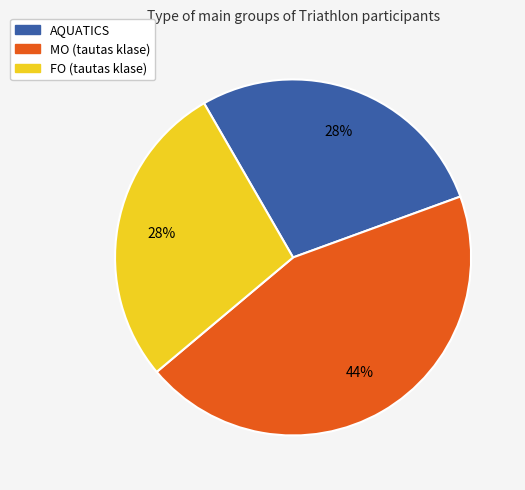

Which category has the biggest portion of the pie?

MO (tautas klase)